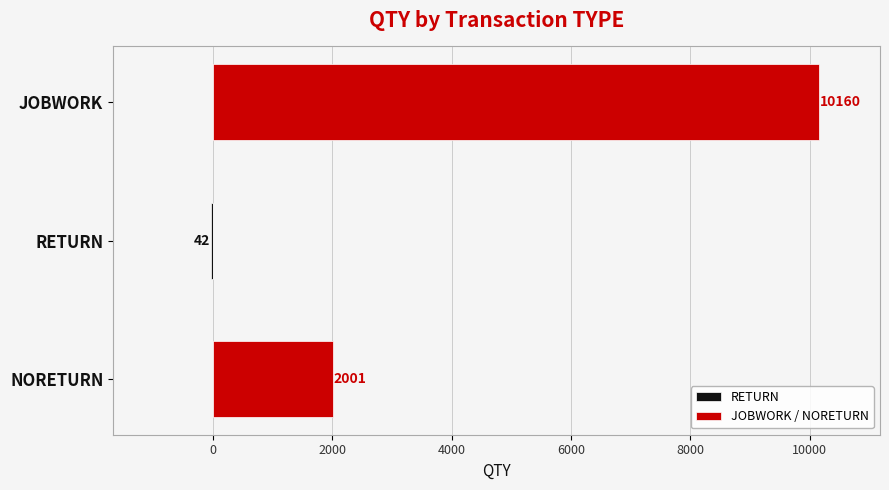

List the series in order of their peak value, highest first.

JOBWORK / NORETURN, RETURN